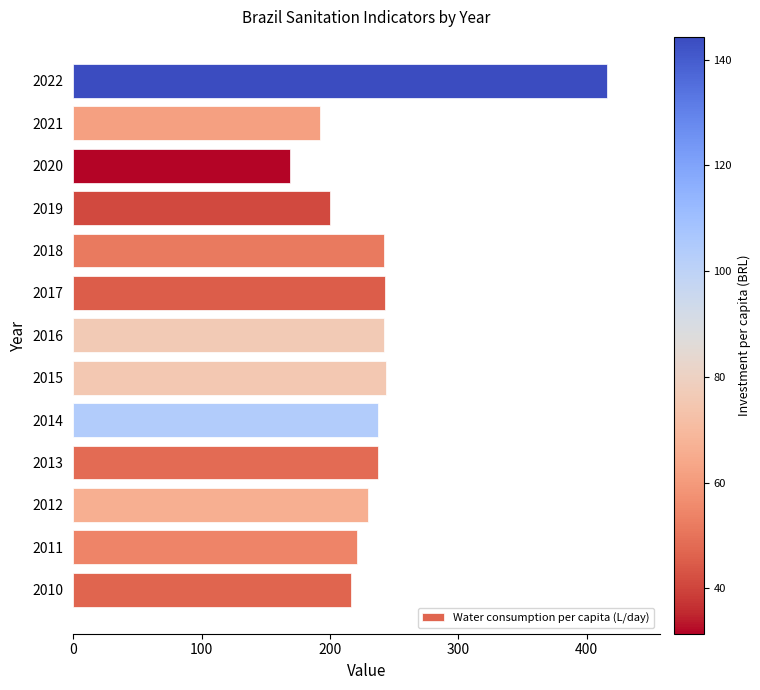

What is the minimum value shown in the chart?

168.8